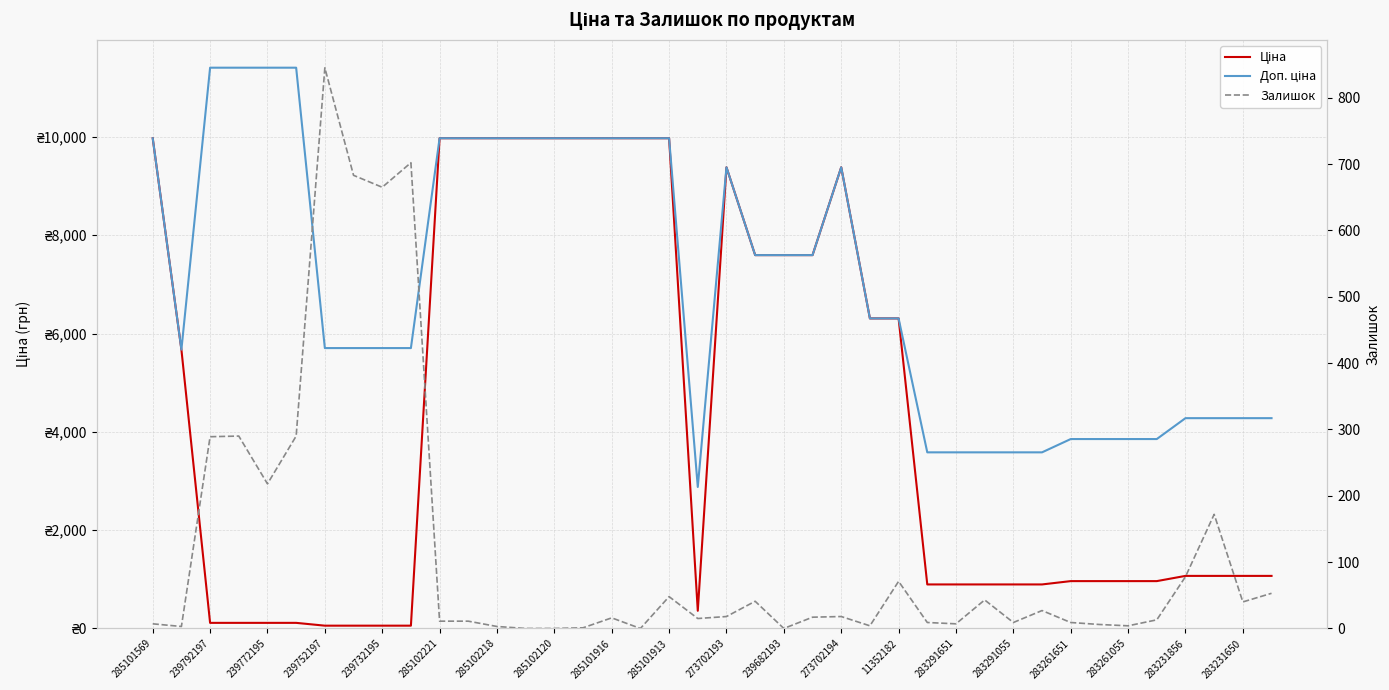

List the series in order of their overall mean, highest first.

Доп. ціна, Ціна, Залишок